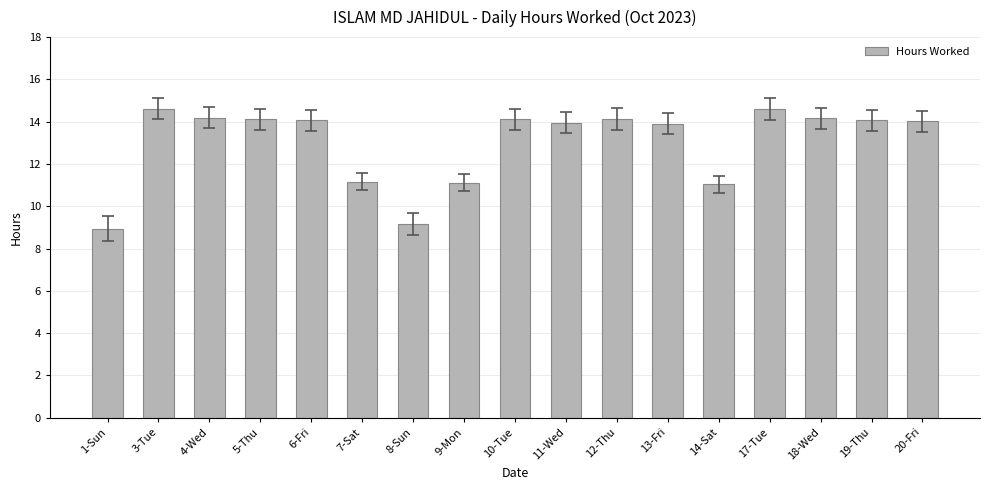

What is the sum of all values?

221.4